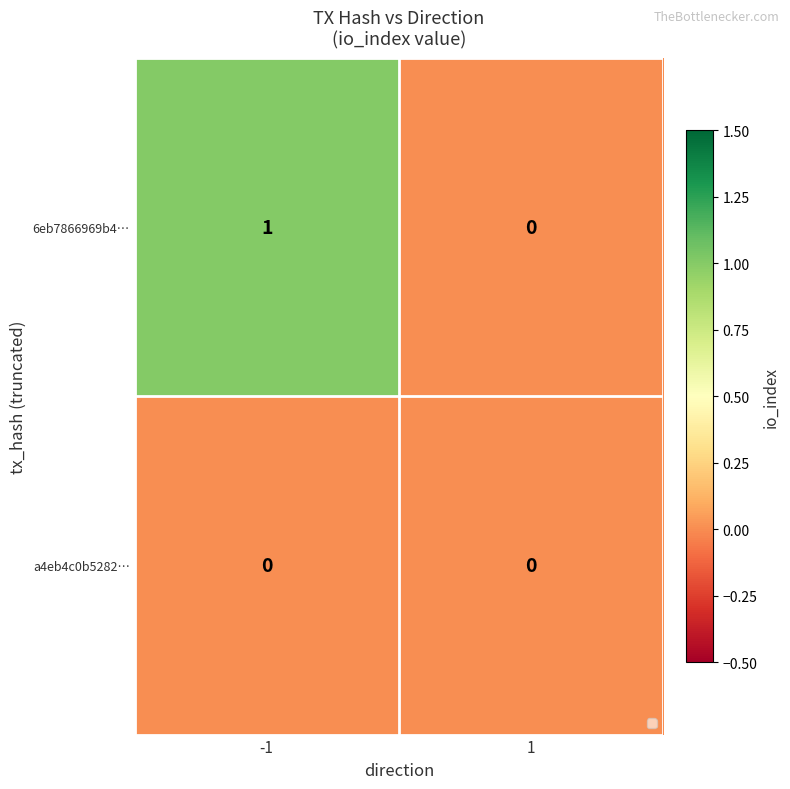

Which series changed the most between -1 and 1?

6eb7866969b4…